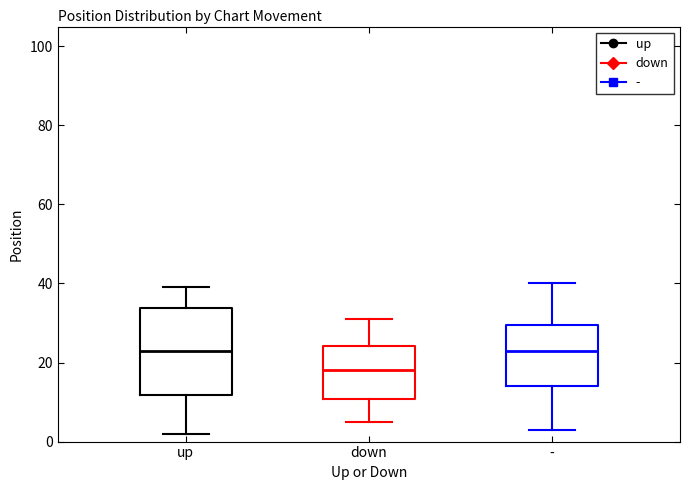

Reading left to right, transcribe this box plot: for each box, give where its median line is, the range the box spans, and where its two whiskers end, as read against the y-axis. The values are not printed on the chart, so give them approximately, as read against the axis.

up: median 24, box 12 to 34, whiskers 2 to 40
down: median 18, box 10 to 24, whiskers 6 to 32
-: median 24, box 14 to 30, whiskers 4 to 40